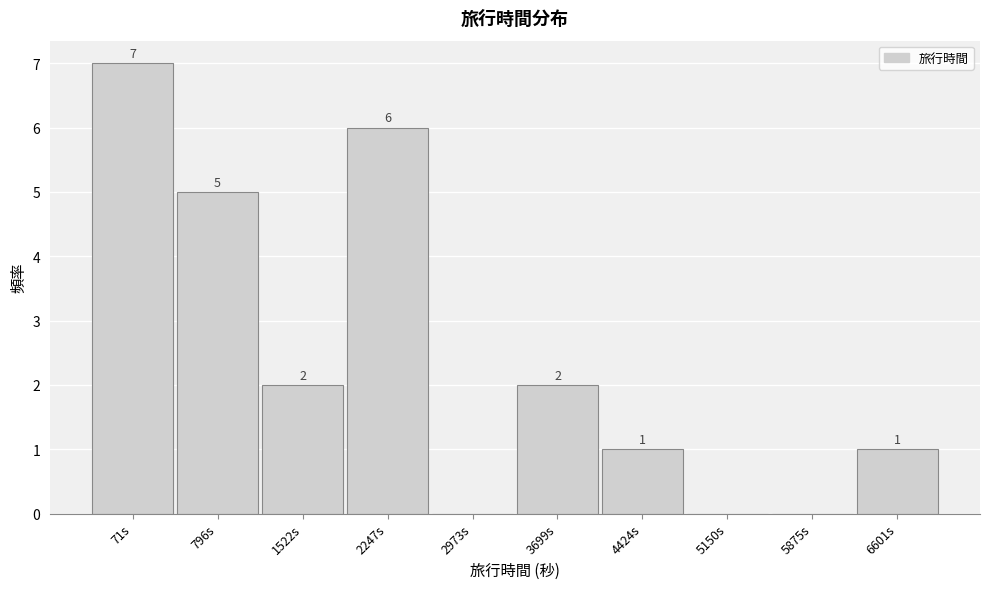

Reading left to right, what are all the values shown in this chart?

71s=7	796s=5	1522s=2	2247s=6	2973s=0	3699s=2	4424s=1	5150s=0	5875s=0	6601s=1